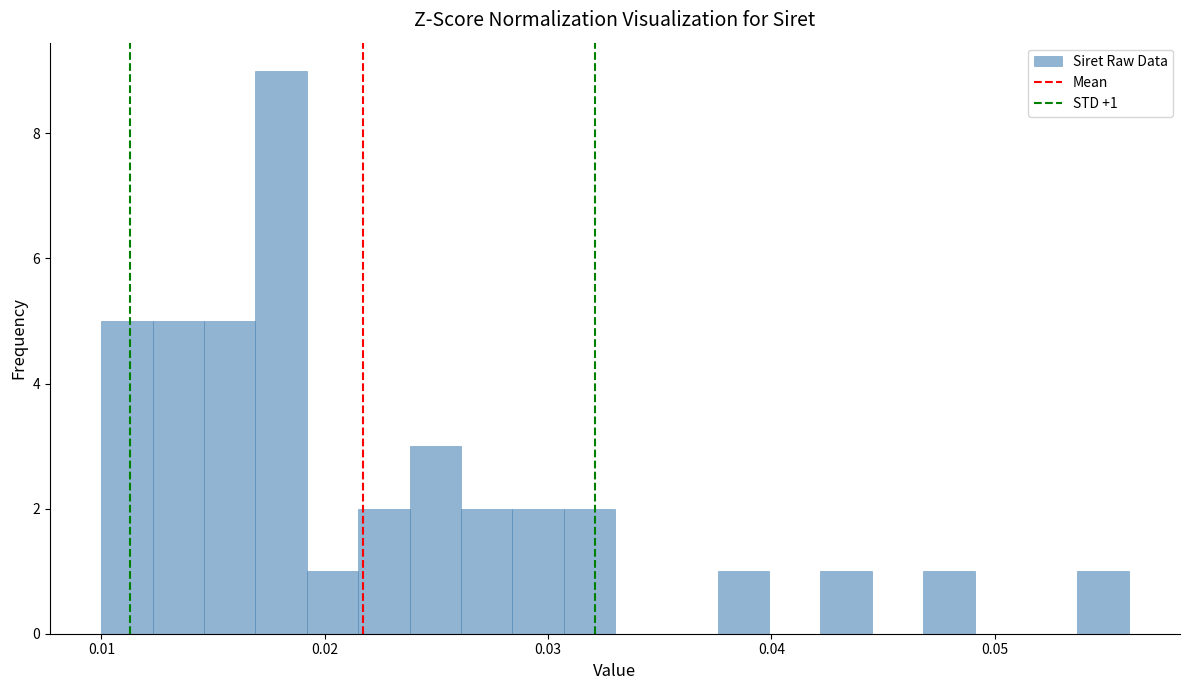

Read against the x-axis, roughly where is the centre of the tallest bar?

0.018